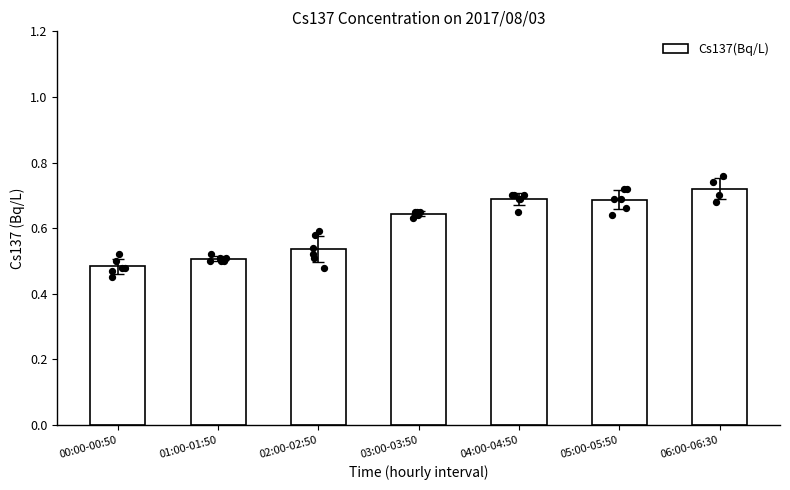

Between 05:00-05:50 and 02:00-02:50, which is larger?

05:00-05:50